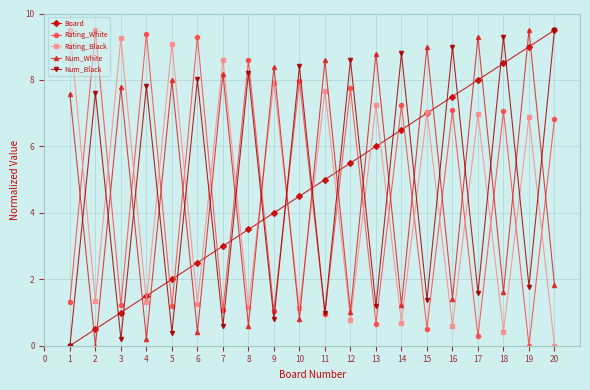

What is the maximum value shown in the chart?

9.5